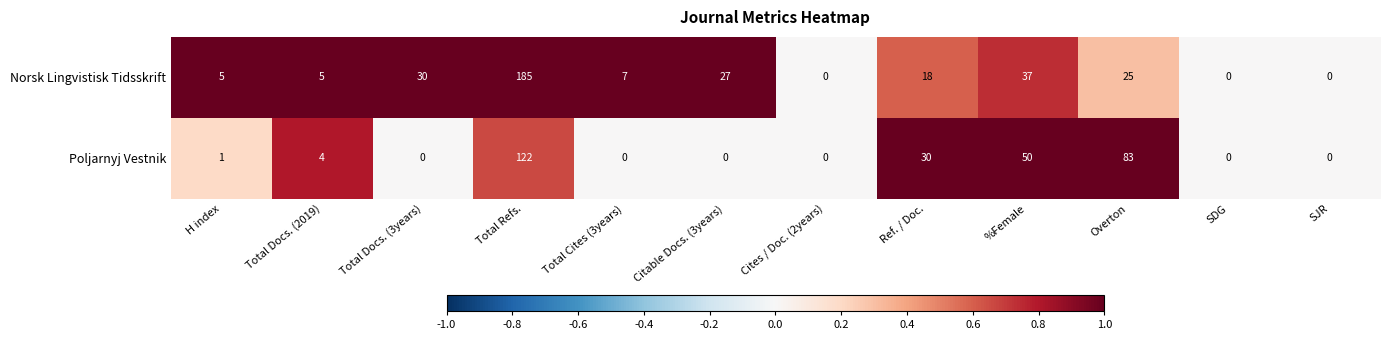

What is the greatest value displayed?

185